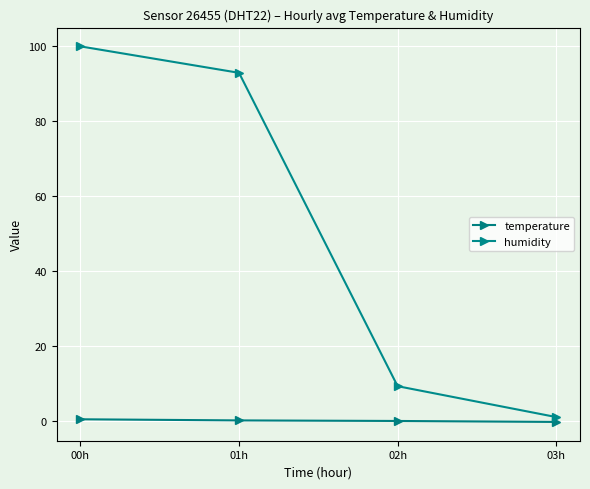

Is this an area chart (filled region under the line)?

No